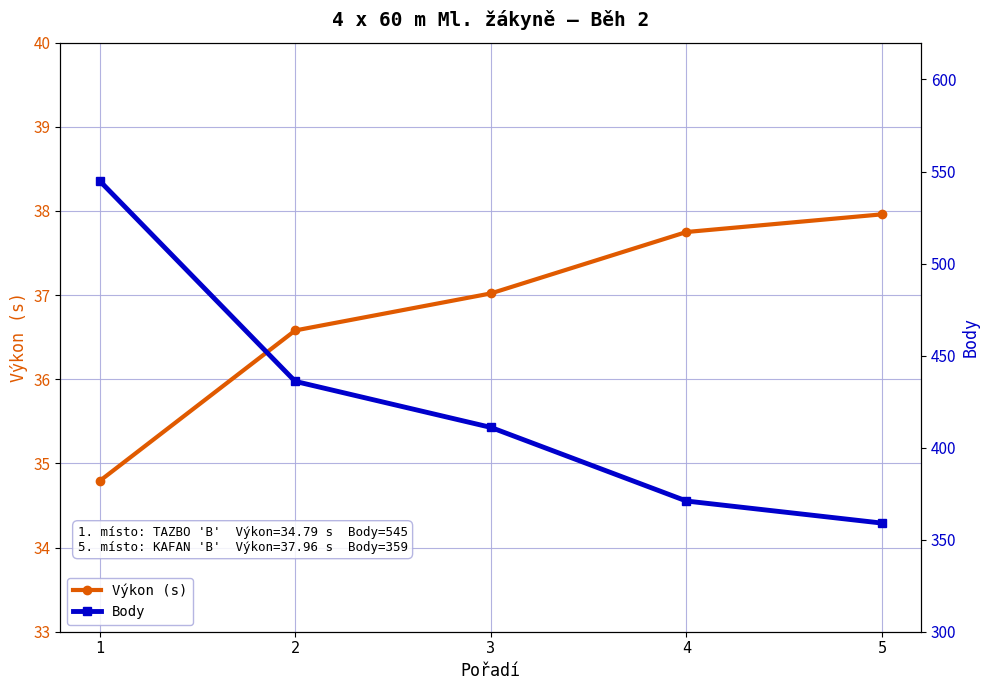

True or false: Výkon (s) and Body cross at least once.

False